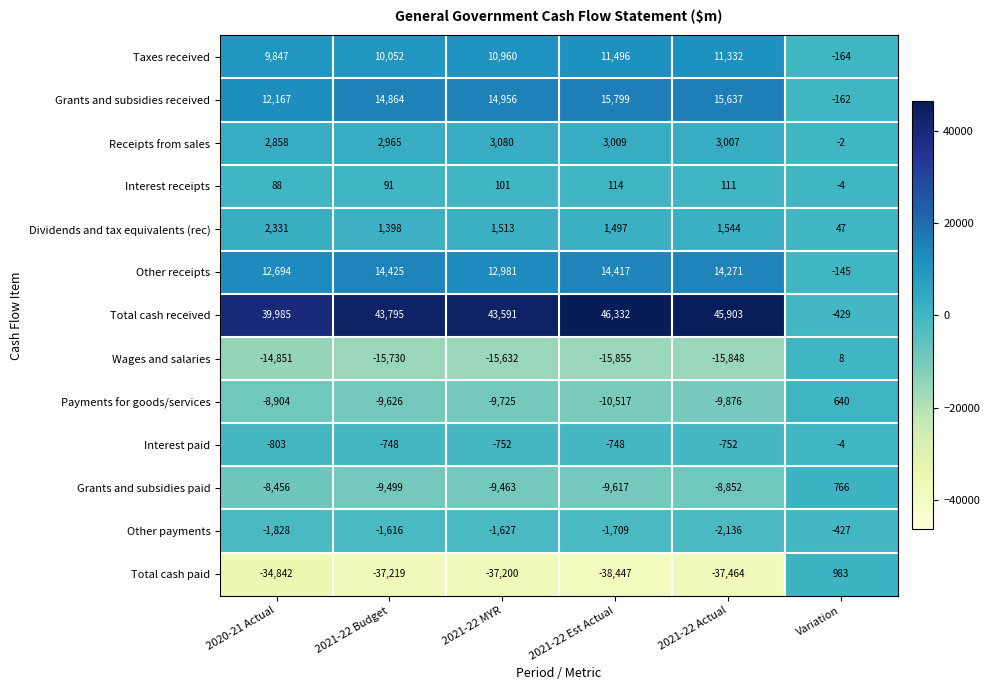

True or false: Total cash paid has a value of -38447 at 2021-22 Est Actual.

True